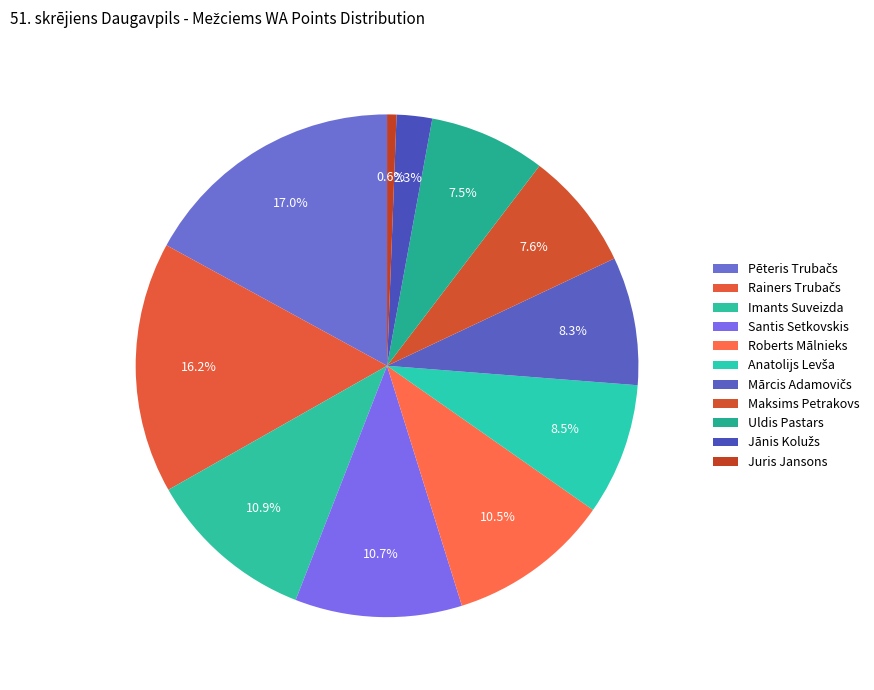

What is the largest slice in the pie chart?

Pēteris Trubačs